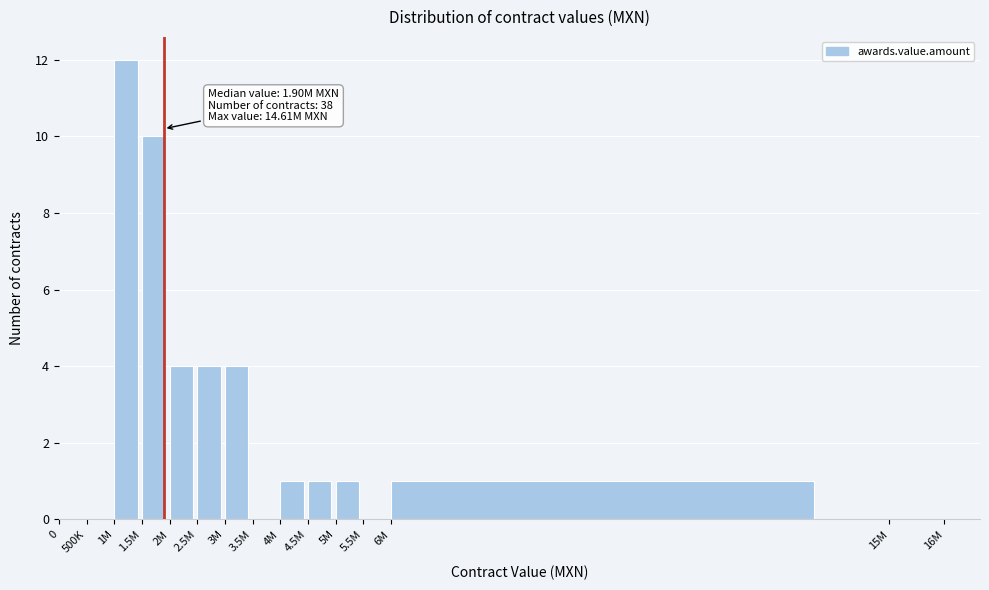

Reading right to left, what are all the values shown in this chart?

15M=0	6M=1	5.5M=0	5M=1	4.5M=1	4M=1	3.5M=0	3M=4	2.5M=4	2M=4	1.5M=10	1M=12	500K=0	0=0